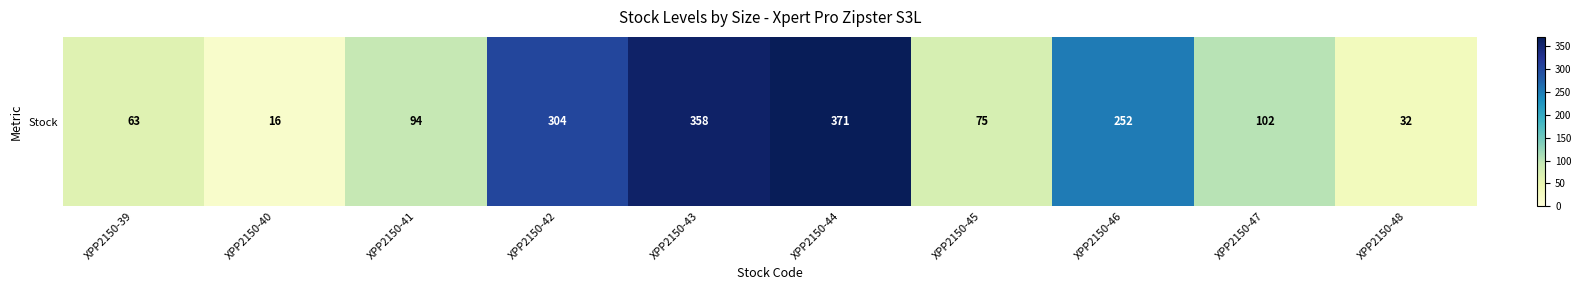

Is it true that the value at XPP2150-42 is 540?

False